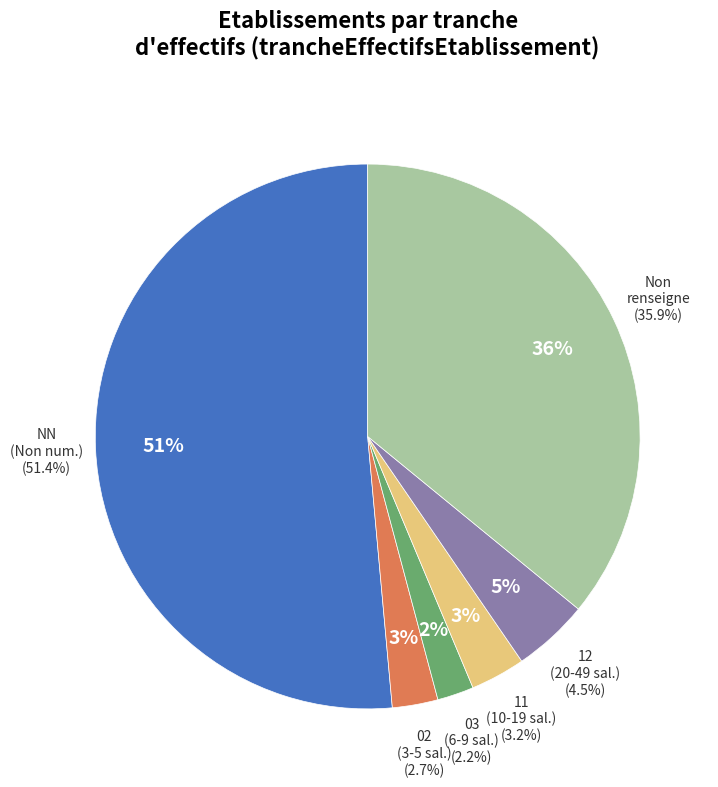

What percentage is the 03 slice, to the nearest percent?

2%